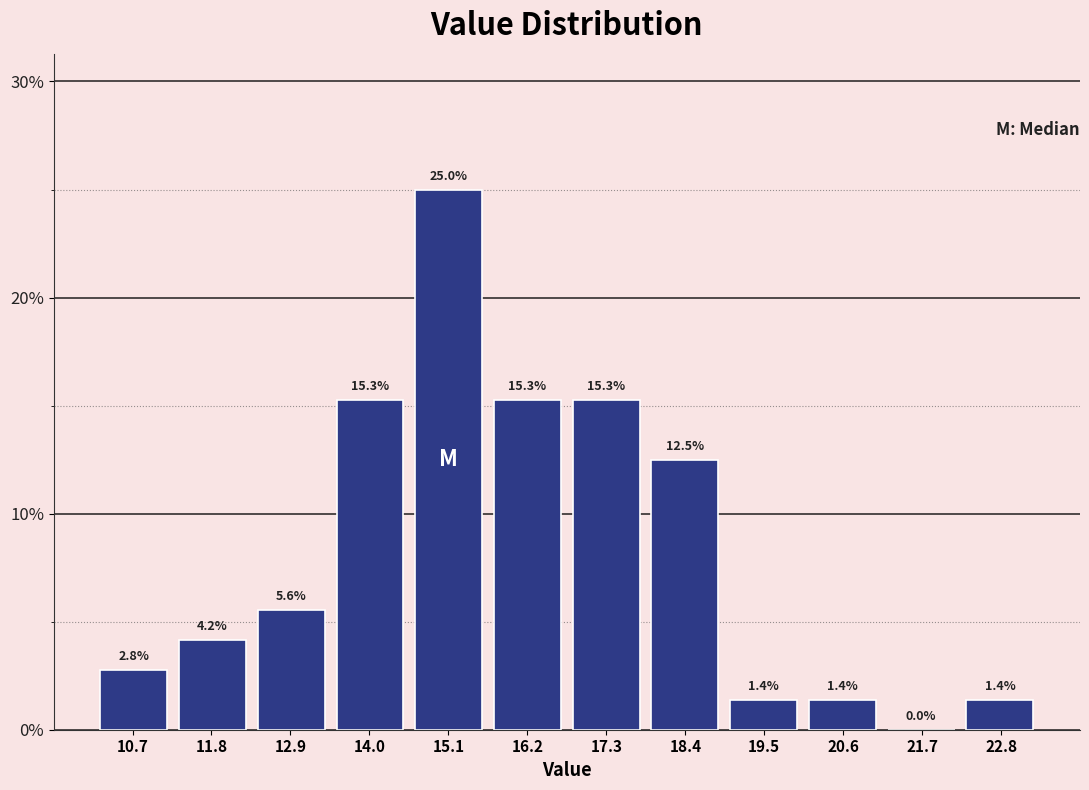

Over which range of the x-axis is the bar tallest?

14.6 to 15.6